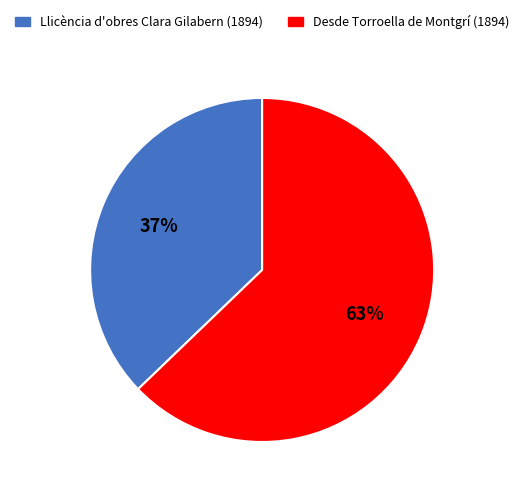

How many segments does this pie chart have?

2